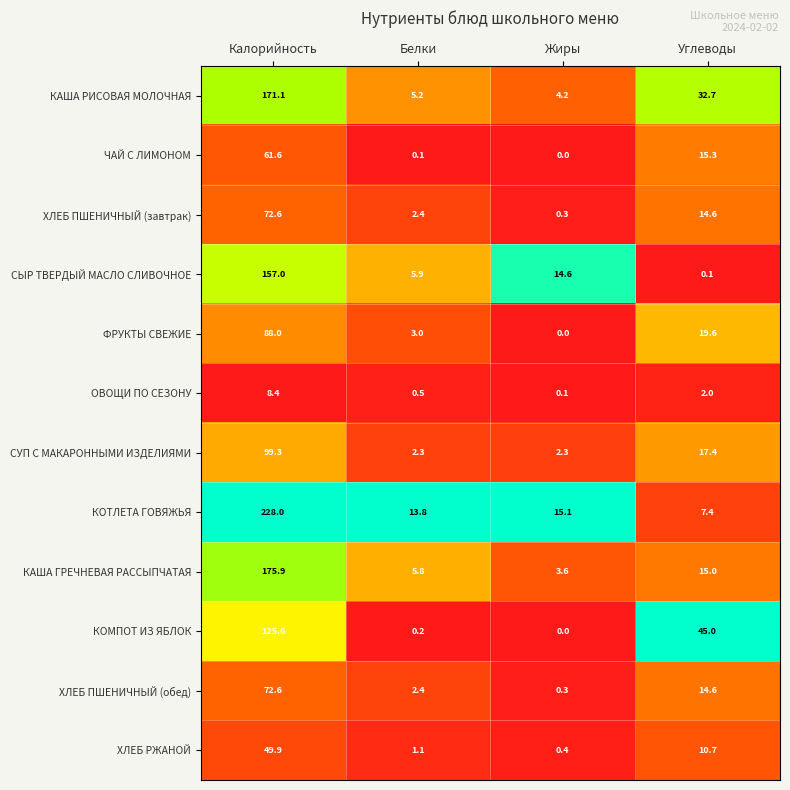

What is the maximum value shown in the chart?

228.0